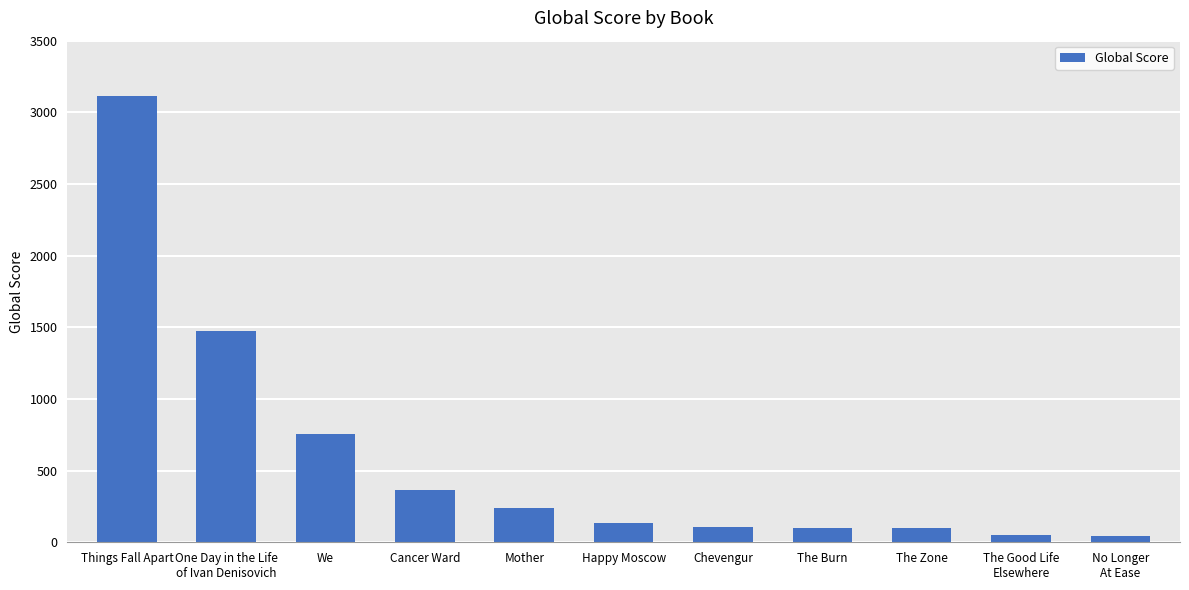

What is the difference between the values at Mother and We?

517